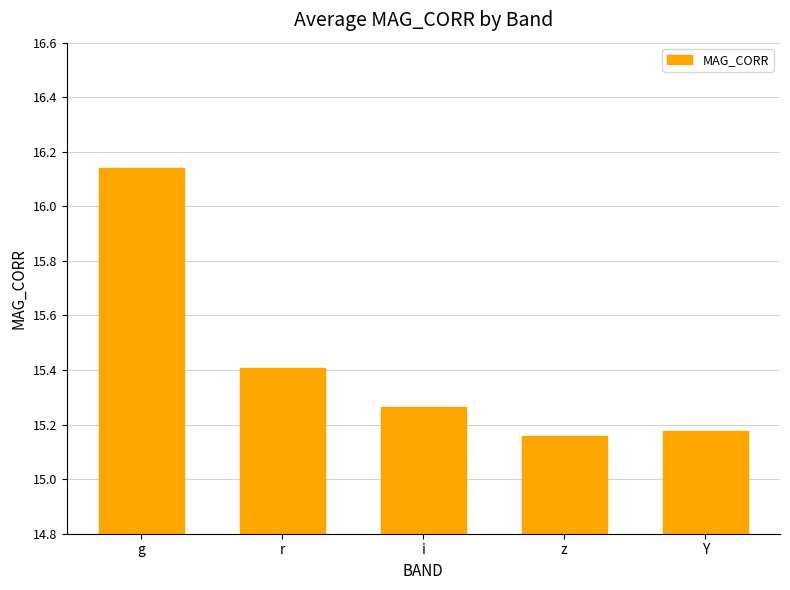

What is the ratio of the value at Y to the value at z?

1.0